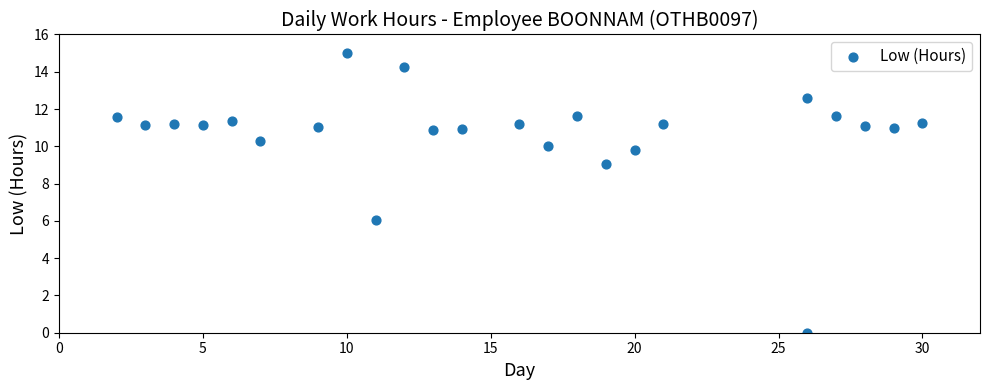

What is the range of Y values (max minus min)?

15.0